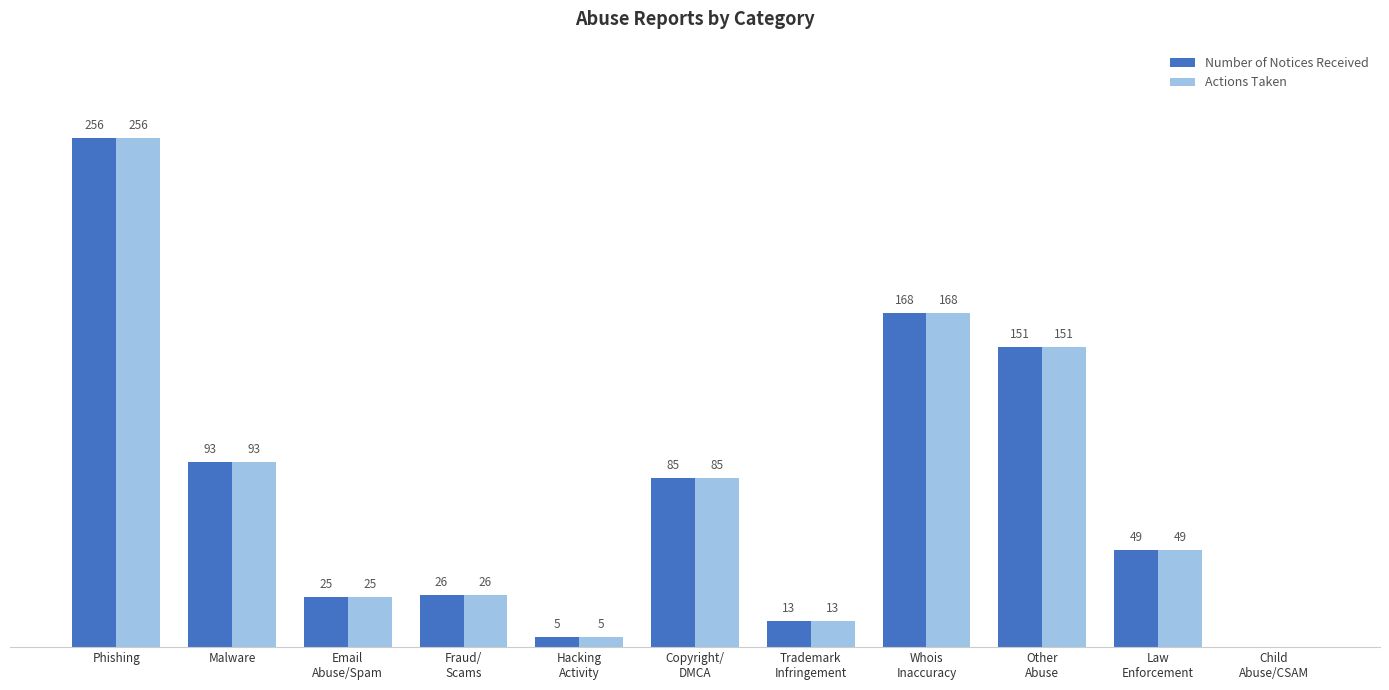

Where does the Actions Taken series first go above 49?

Phishing